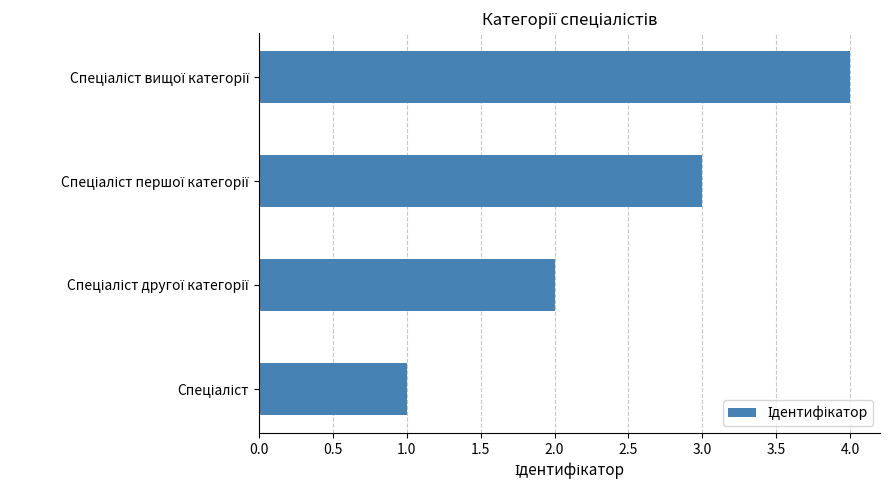

What is the difference between the maximum and minimum values?

3